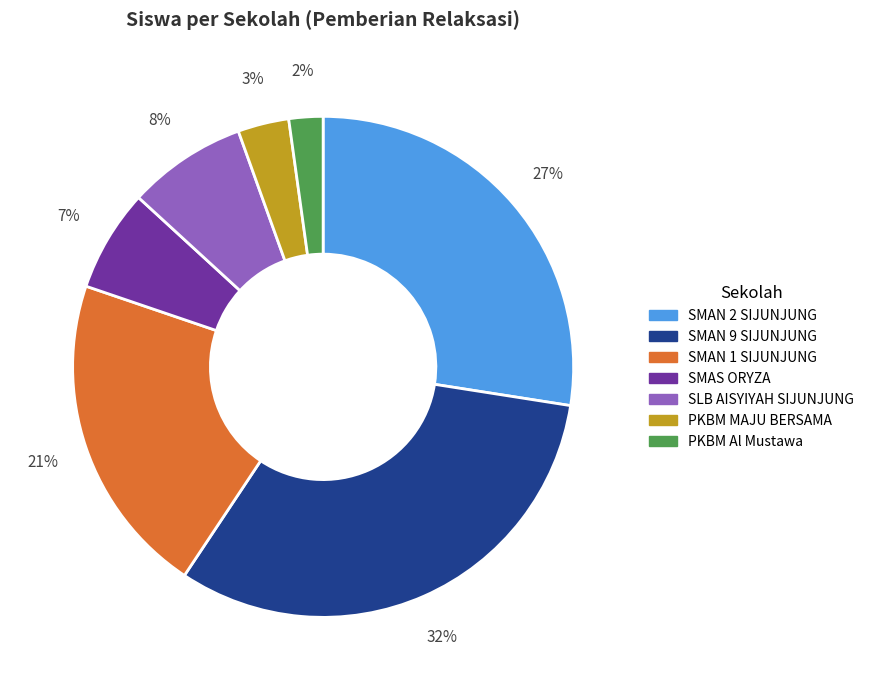

How many slices are in this pie chart?

7